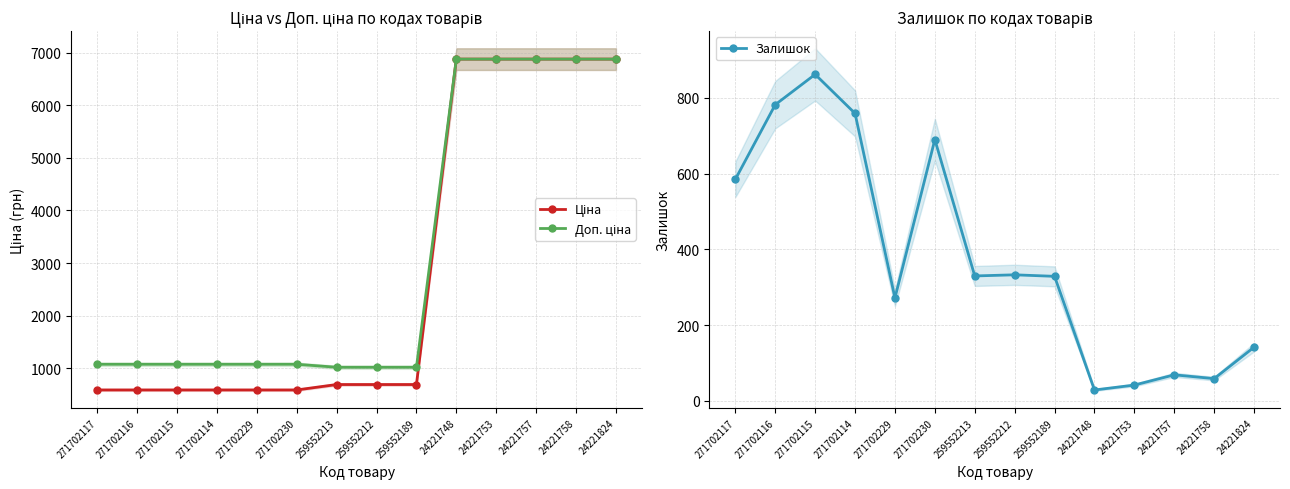

Reading left to right, transcribe all the data shown in this chart.

Ціна: 271702117=586.0	271702116=586.0	271702115=586.0	271702114=586.0	271702229=586.0	271702230=586.0	259552213=689.1	259552212=689.1	259552189=689.1	24221748=6879.5	24221753=6879.5	24221757=6879.5	24221758=6879.5	24221824=6879.5
Доп. ціна: 271702117=1074.5	271702116=1074.5	271702115=1074.5	271702114=1074.5	271702229=1074.5	271702230=1074.5	259552213=1017.8	259552212=1017.8	259552189=1017.8	24221748=6879.5	24221753=6879.5	24221757=6879.5	24221758=6879.5	24221824=6879.5
Залишок: 271702117=585.0	271702116=782.0	271702115=862.0	271702114=759.0	271702229=272.0	271702230=690.0	259552213=330.0	259552212=333.0	259552189=329.0	24221748=29.0	24221753=42.0	24221757=69.0	24221758=59.0	24221824=142.0